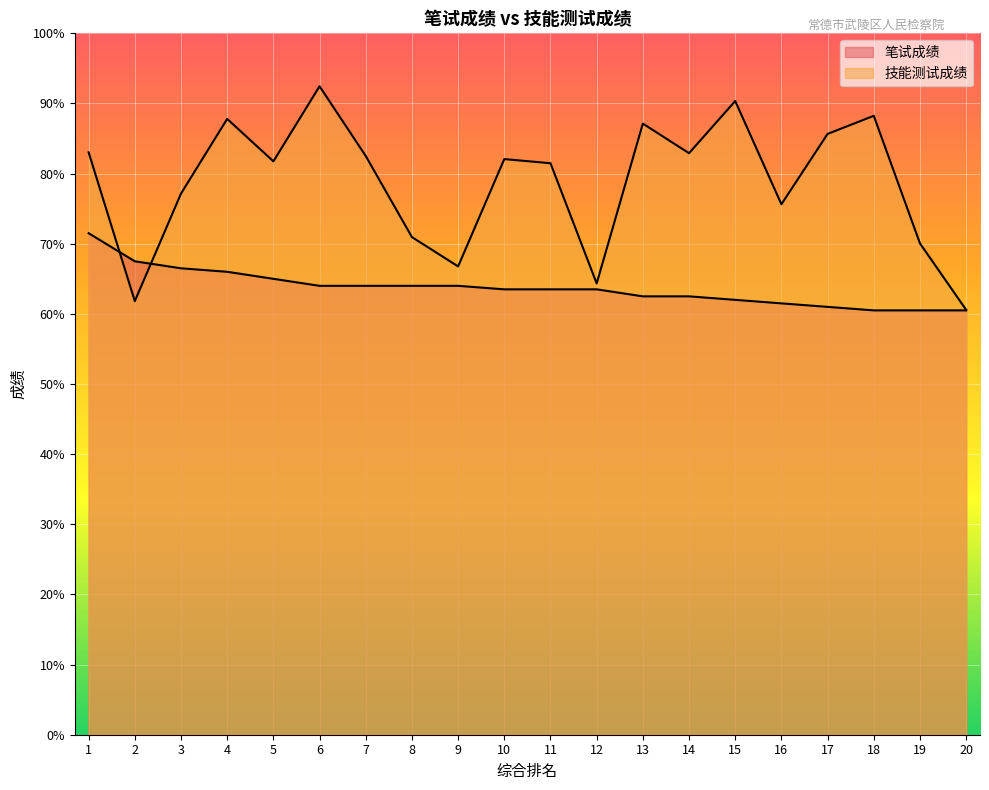

Which category has the highest value in the 技能测试成绩 series?

6